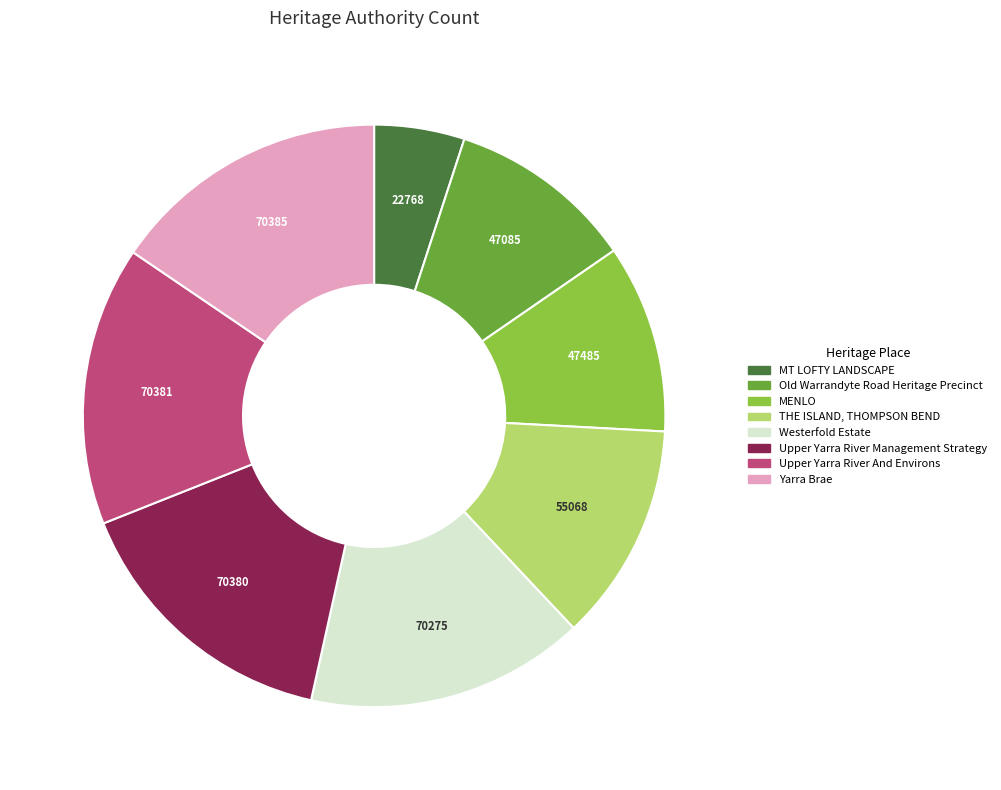

The Old Warrandyte Road Heritage Precinct slice represents 23% of the pie. True or false?

False